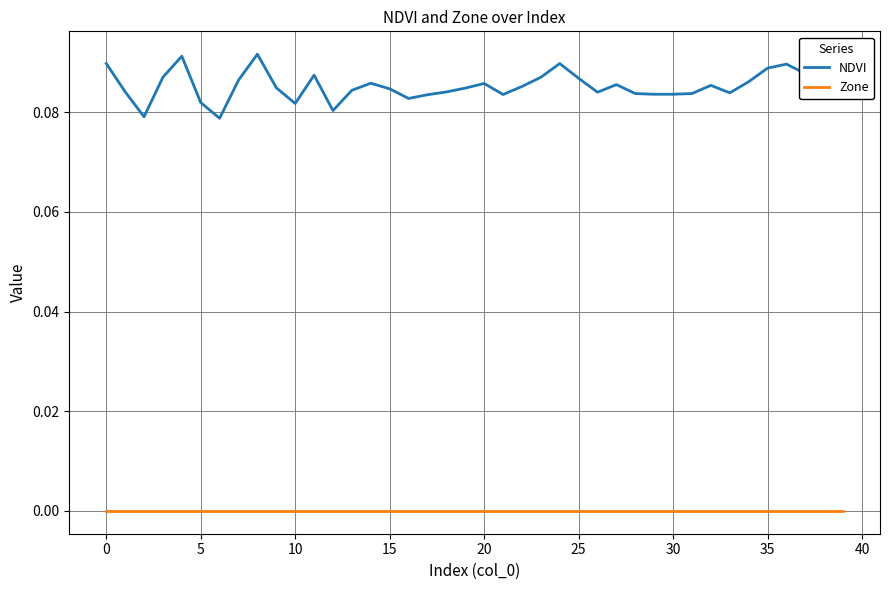

How many lines are shown in the chart?

2